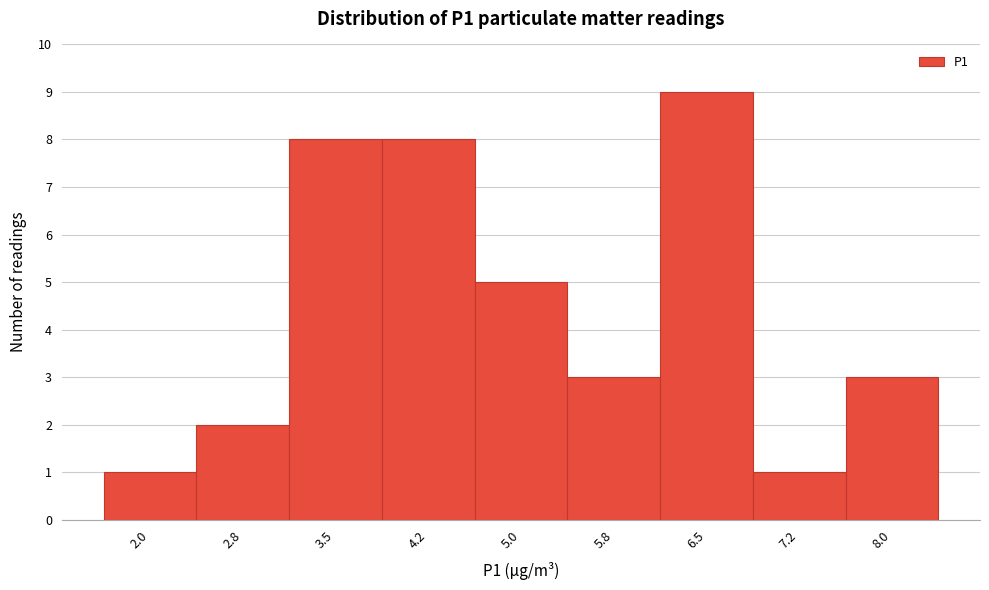

Reading right to left, transcribe all the data shown in this chart.

8.0=3	7.2=1	6.5=9	5.8=3	5.0=5	4.2=8	3.5=8	2.8=2	2.0=1